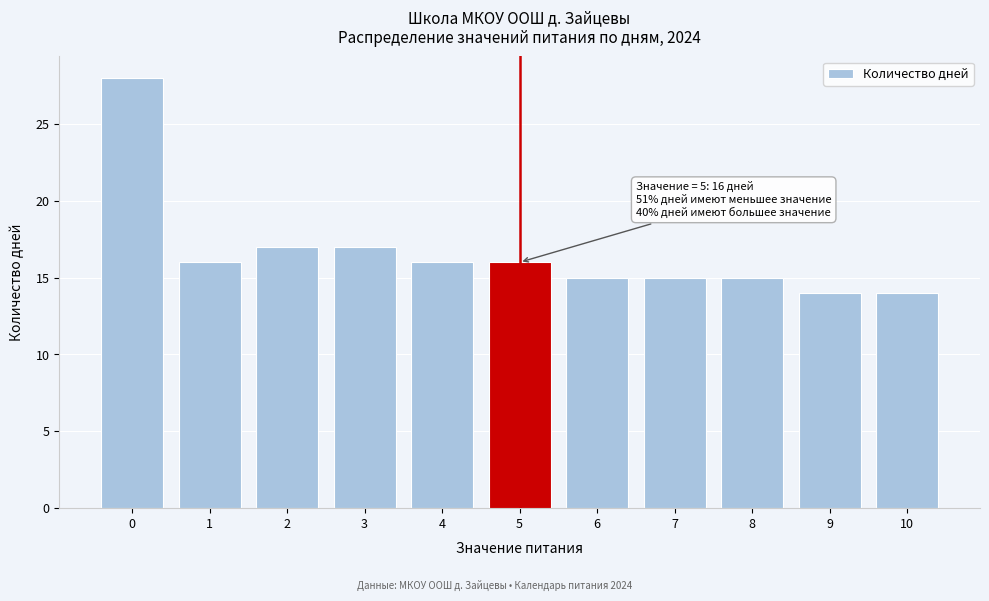

Over which range of the x-axis is the bar tallest?

-0.5 to 0.5